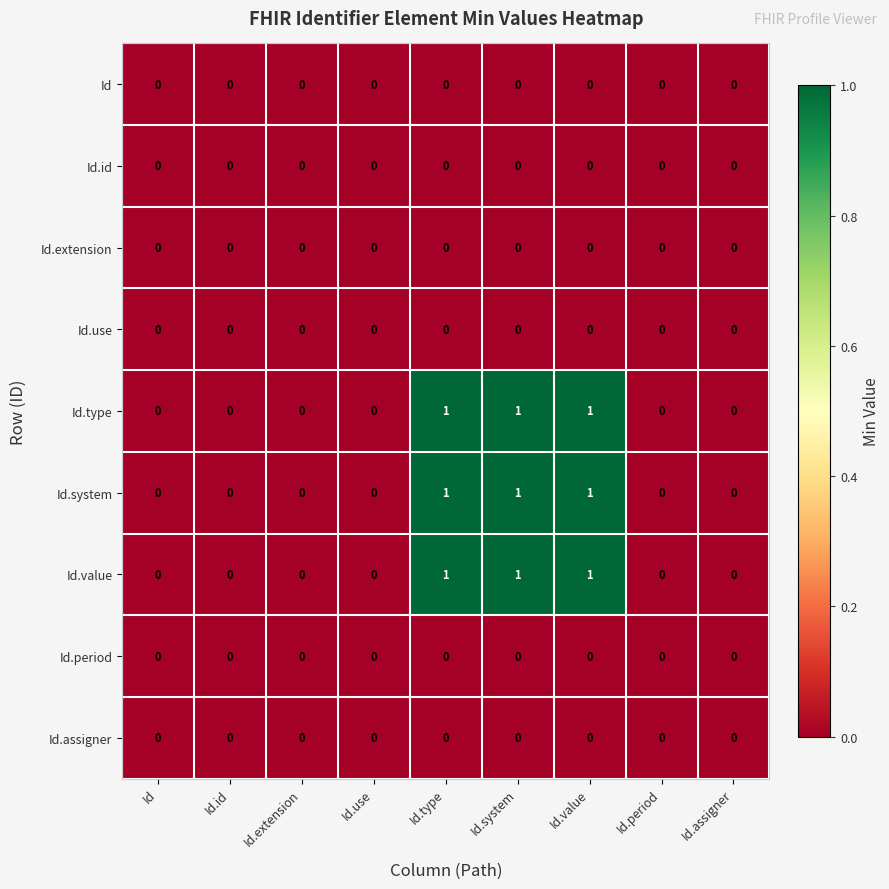

The value of Id.value at Id.system is 1. True or false?

True